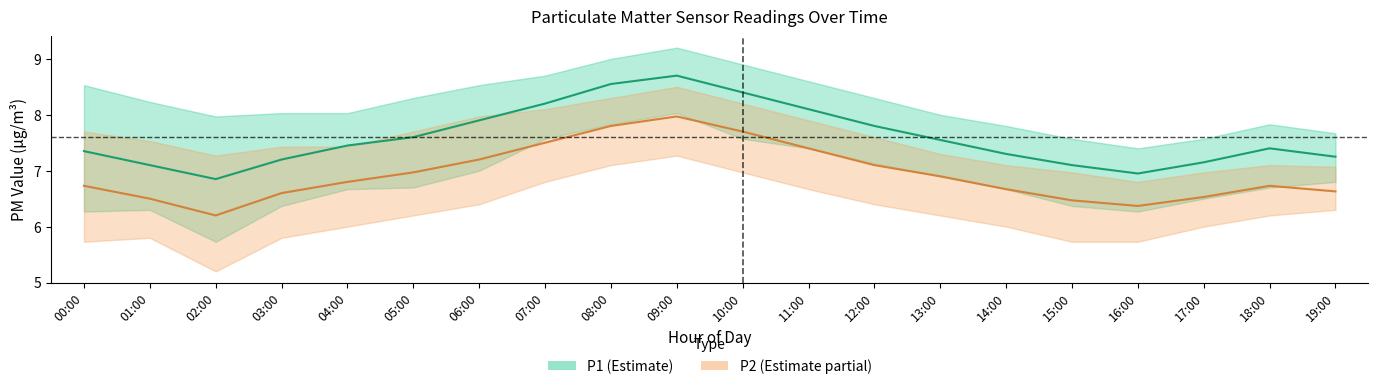

The value of P2 at 11:00 is 2.3. True or false?

False